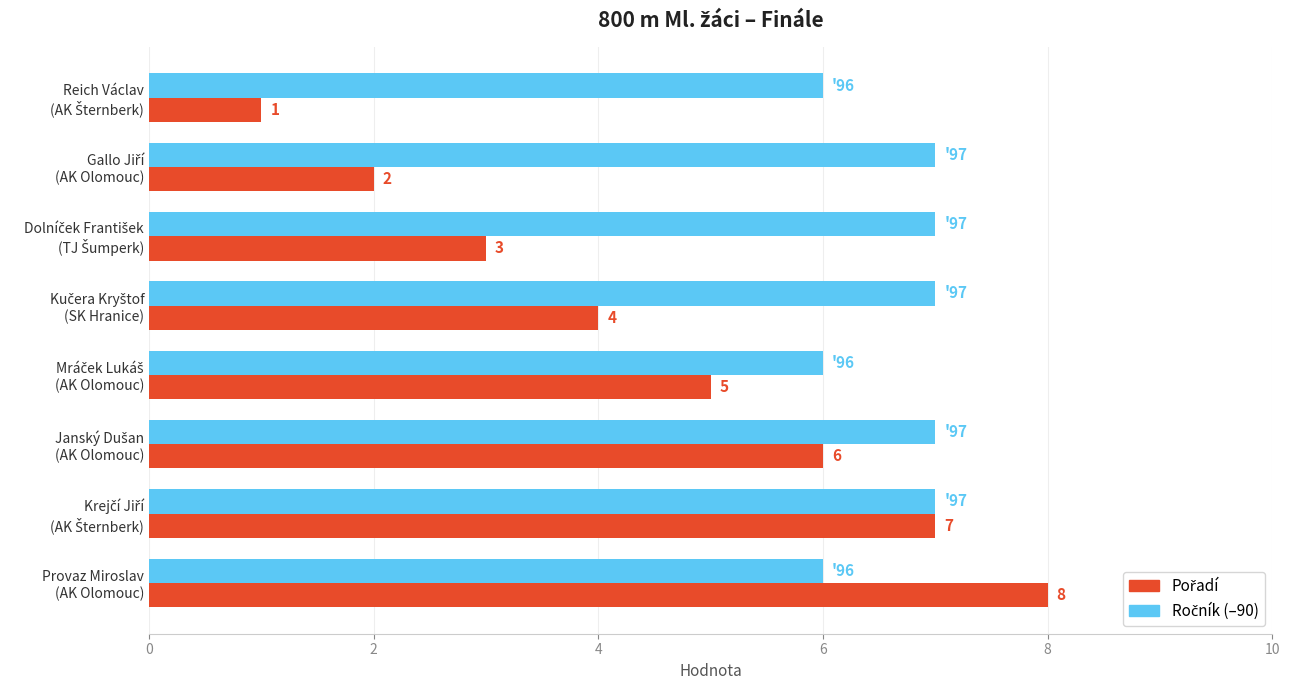

What are all the series names shown in the legend?

Pořadí, Ročník (–90)